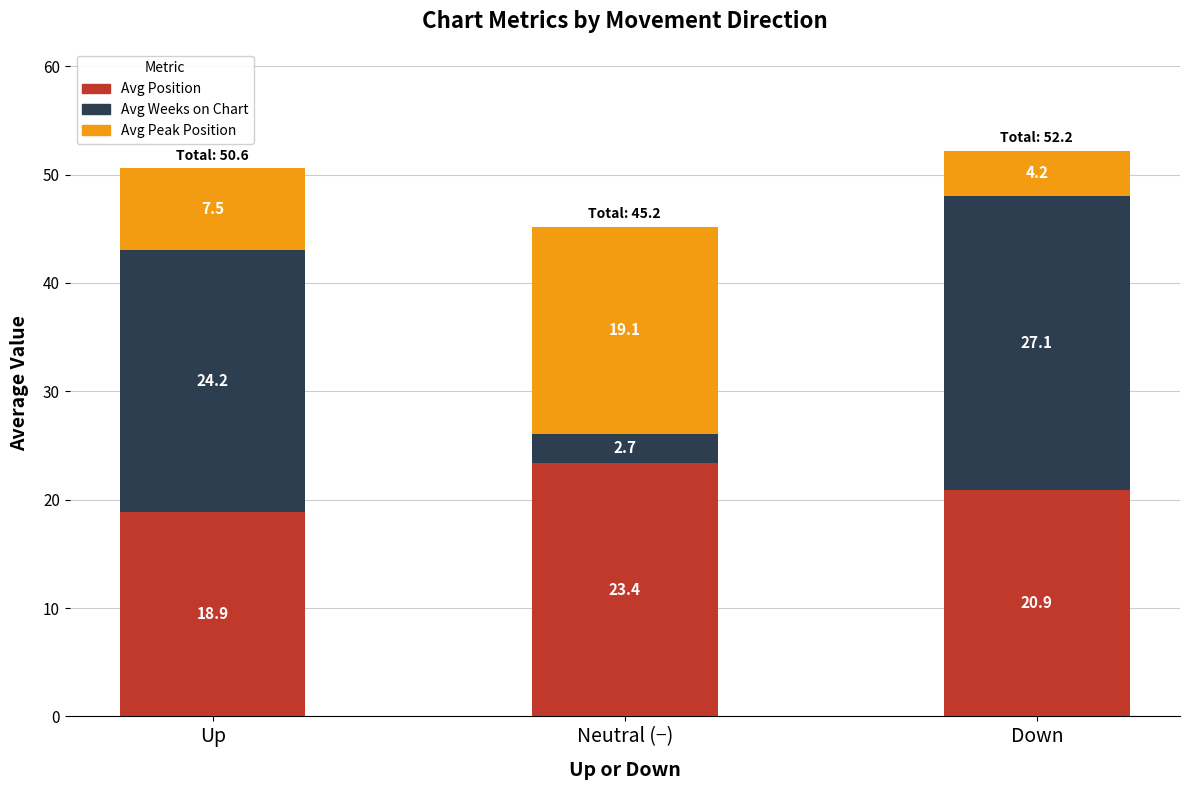

Reading right to left, what are the values for Avg Position?

20.9	23.4	18.9